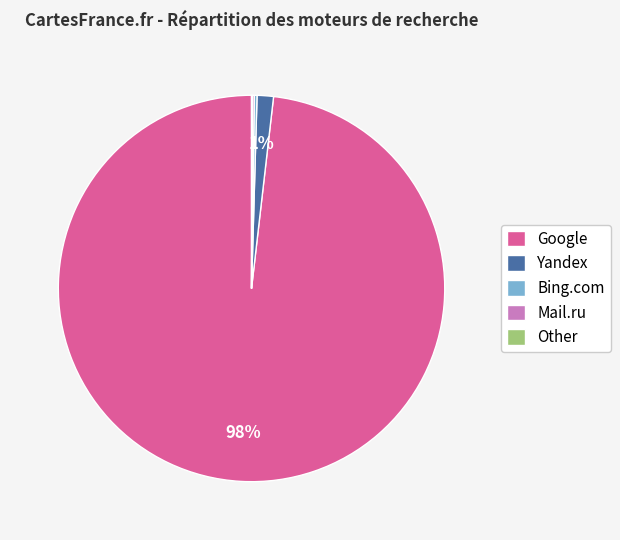

Which category has the biggest portion of the pie?

Google